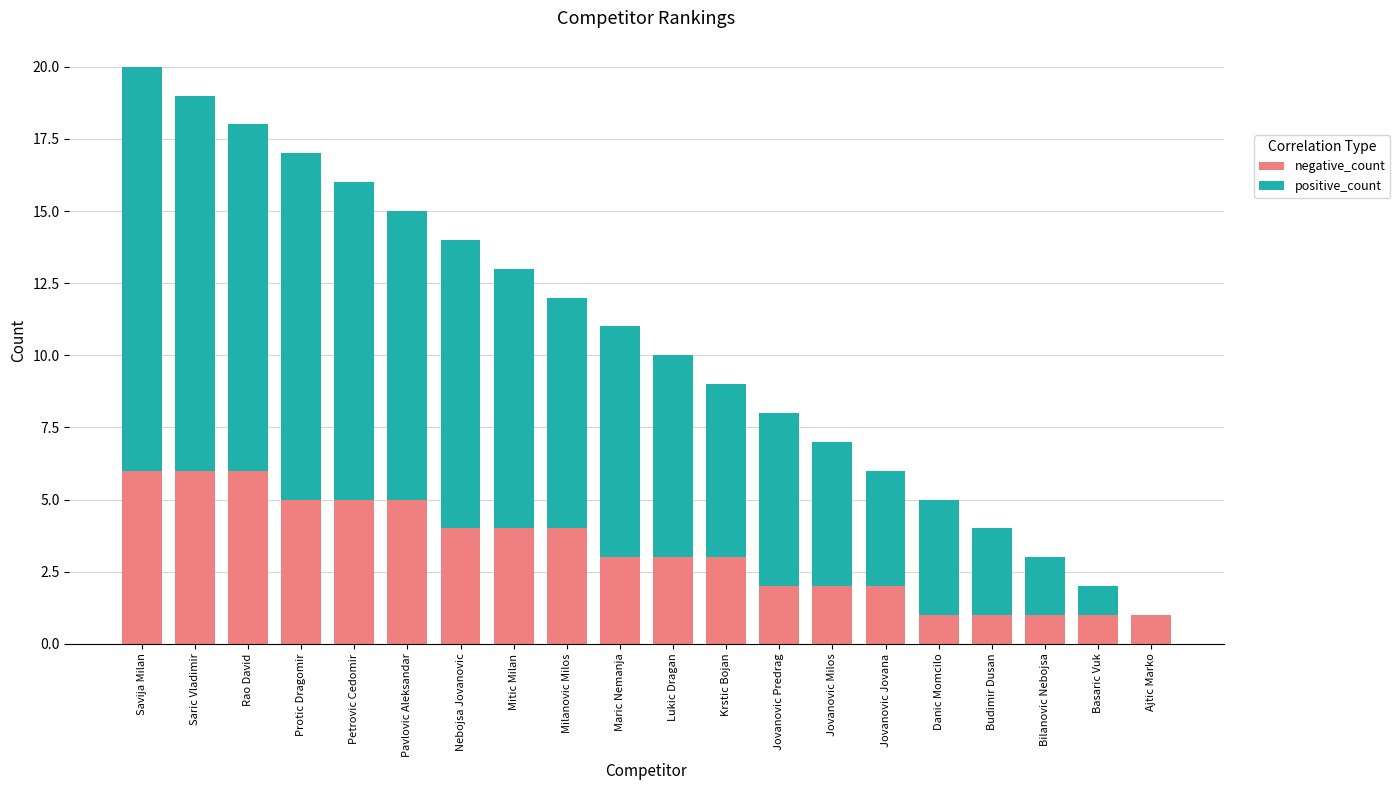

At which category is the sum across all series the highest?

Savija Milan